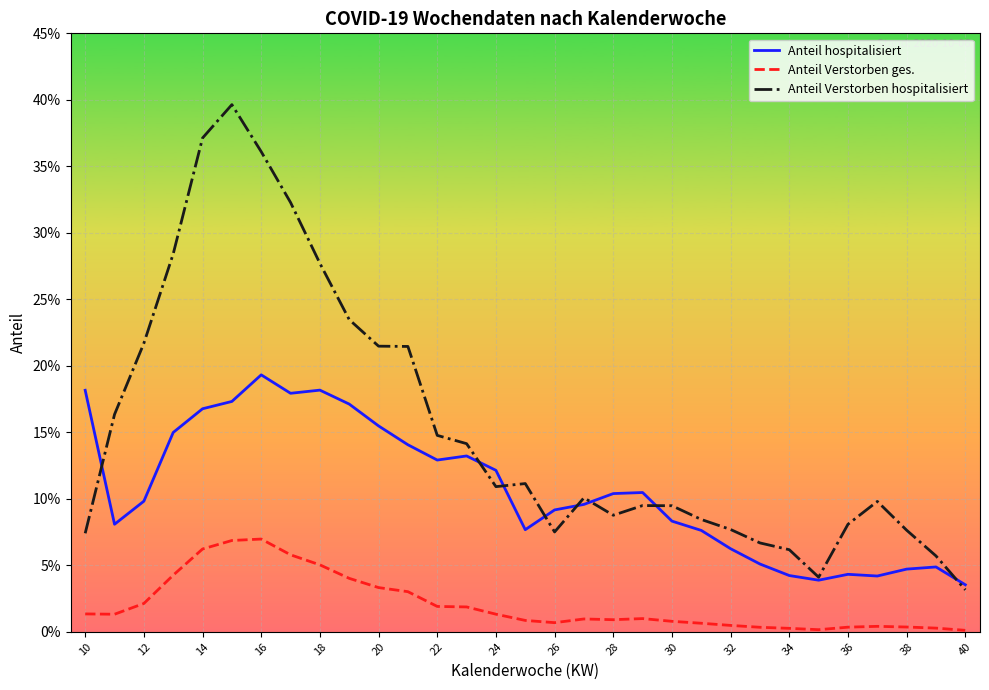

Reading left to right, what are all the values shown in this chart?

Anteil hospitalisiert: 0.2	0.1	0.1	0.1	0.2	0.2	0.2	0.2	0.2	0.2	0.2	0.1	0.1	0.1	0.1	0.1	0.1	0.1	0.1	0.1	0.1	0.1	0.1	0.1	0.0	0.0	0.0	0.0	0.0	0.0	0.0
Anteil Verstorben ges.: 0.0	0.0	0.0	0.0	0.1	0.1	0.1	0.1	0.1	0.0	0.0	0.0	0.0	0.0	0.0	0.0	0.0	0.0	0.0	0.0	0.0	0.0	0.0	0.0	0.0	0.0	0.0	0.0	0.0	0.0	0.0
Anteil Verstorben hospitalisiert: 0.1	0.2	0.2	0.3	0.4	0.4	0.4	0.3	0.3	0.2	0.2	0.2	0.1	0.1	0.1	0.1	0.1	0.1	0.1	0.1	0.1	0.1	0.1	0.1	0.1	0.0	0.1	0.1	0.1	0.1	0.0